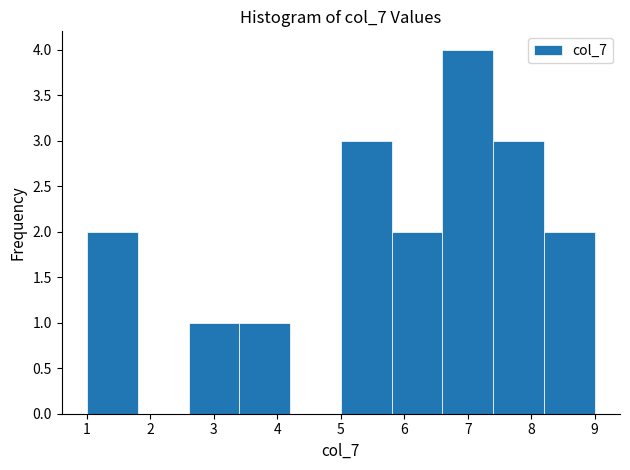

Over which range of the x-axis is the bar tallest?

6.6 to 7.4